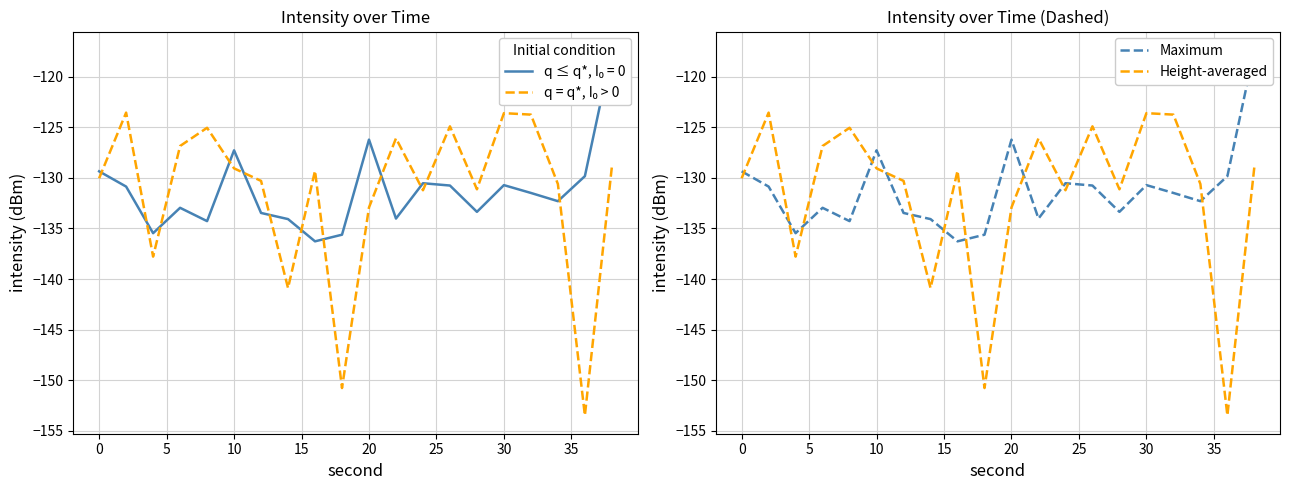

Is it true that Height-averaged equals -203.1 at 20?

False